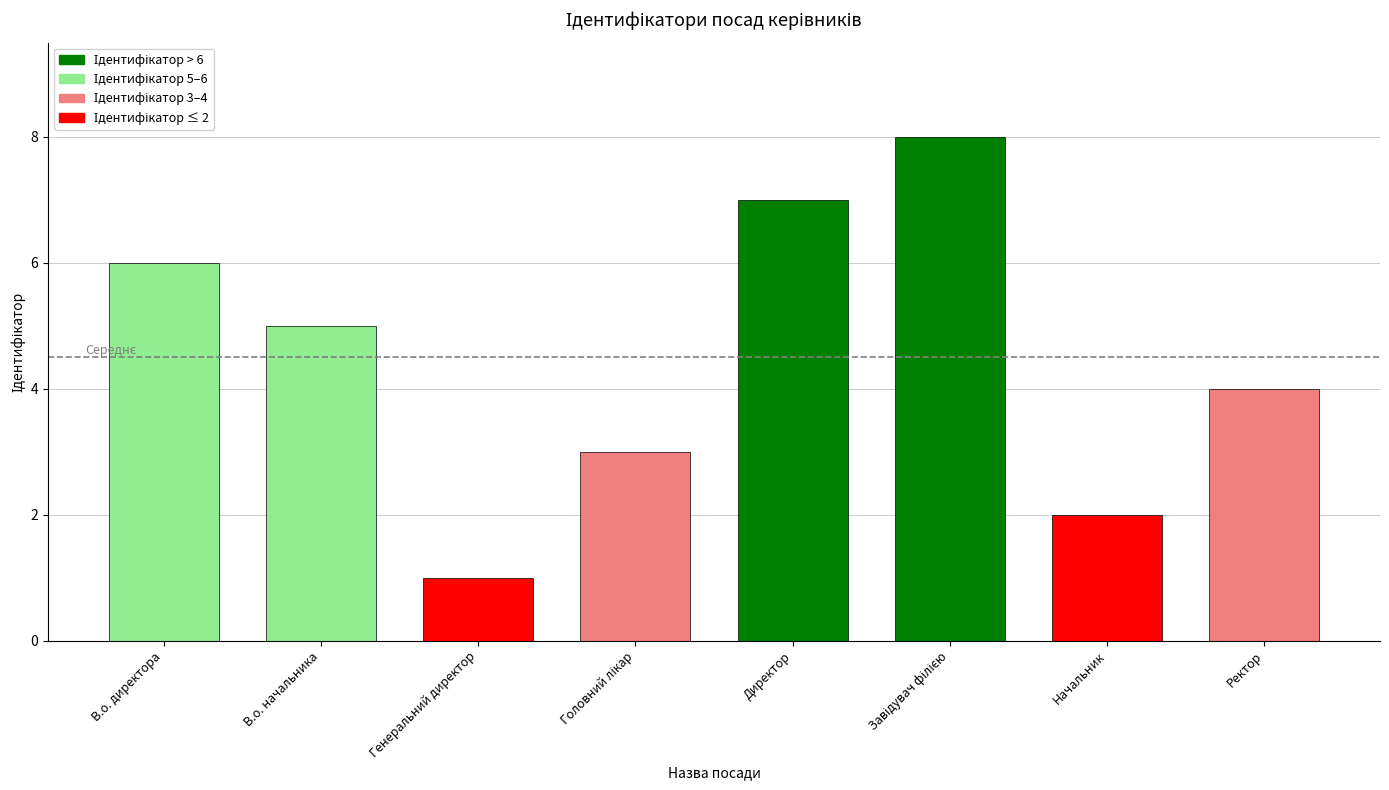

The chart shows a value of 2 at Генеральний директор. True or false?

False